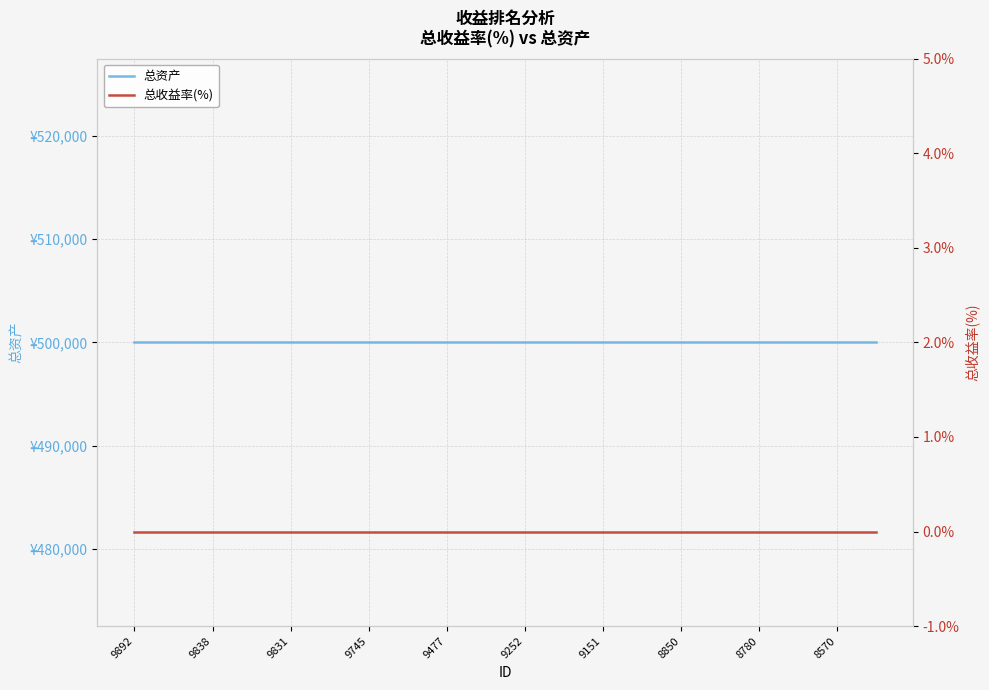

The 总收益率(%) series shows 0 at 9252. True or false?

True